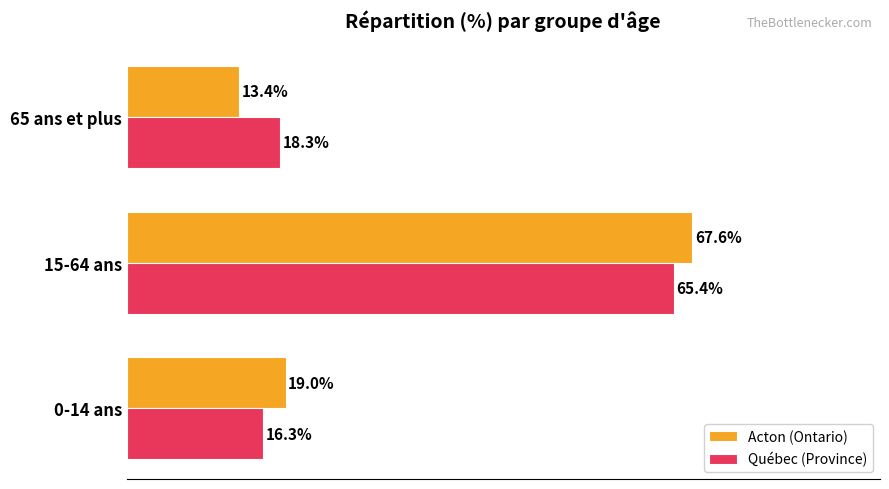

Where is Québec (Province) nearest to the value 40?

65 ans et plus